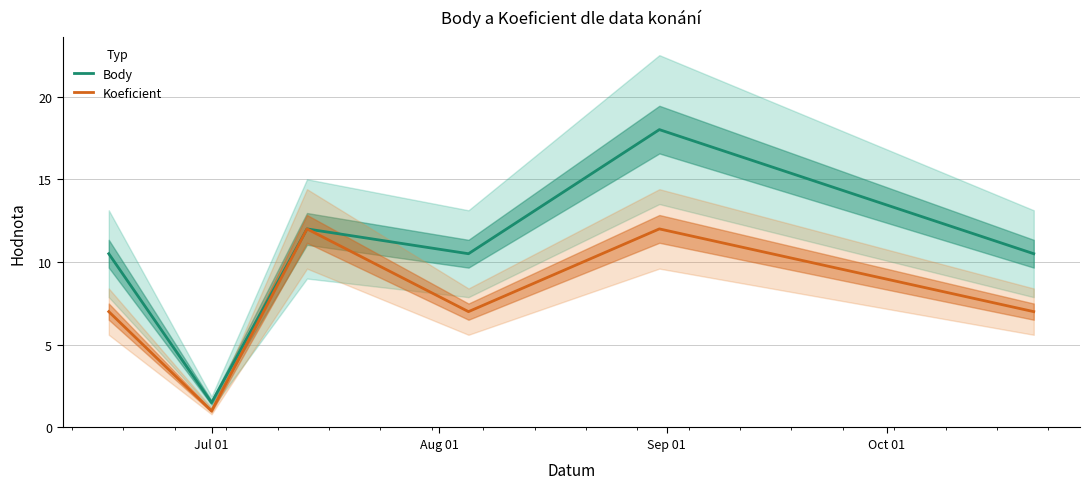

What is the average value of the Body series?

10.5